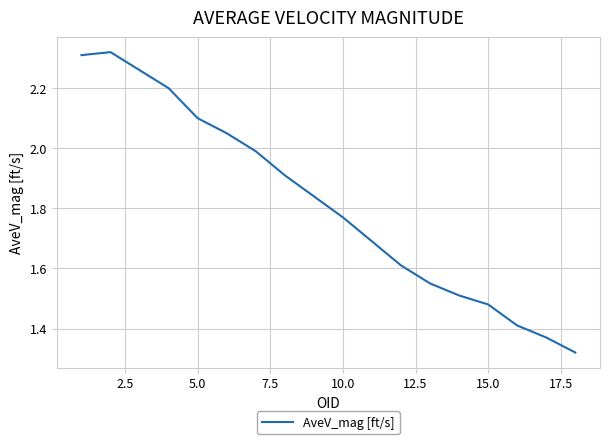

The value at 5.0 is 0.9. True or false?

False